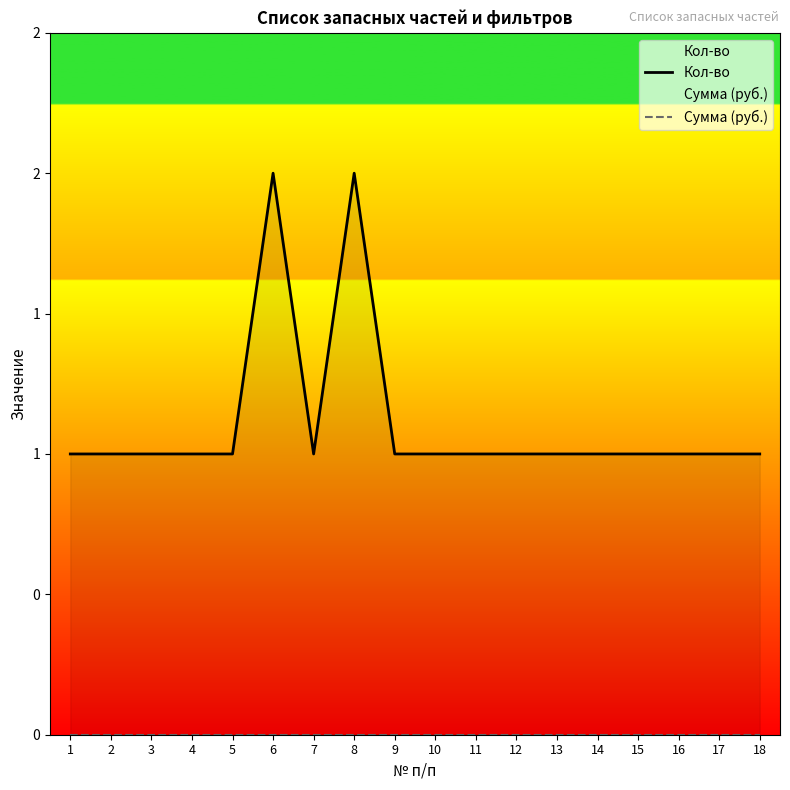

At which category is the sum across all series the highest?

6